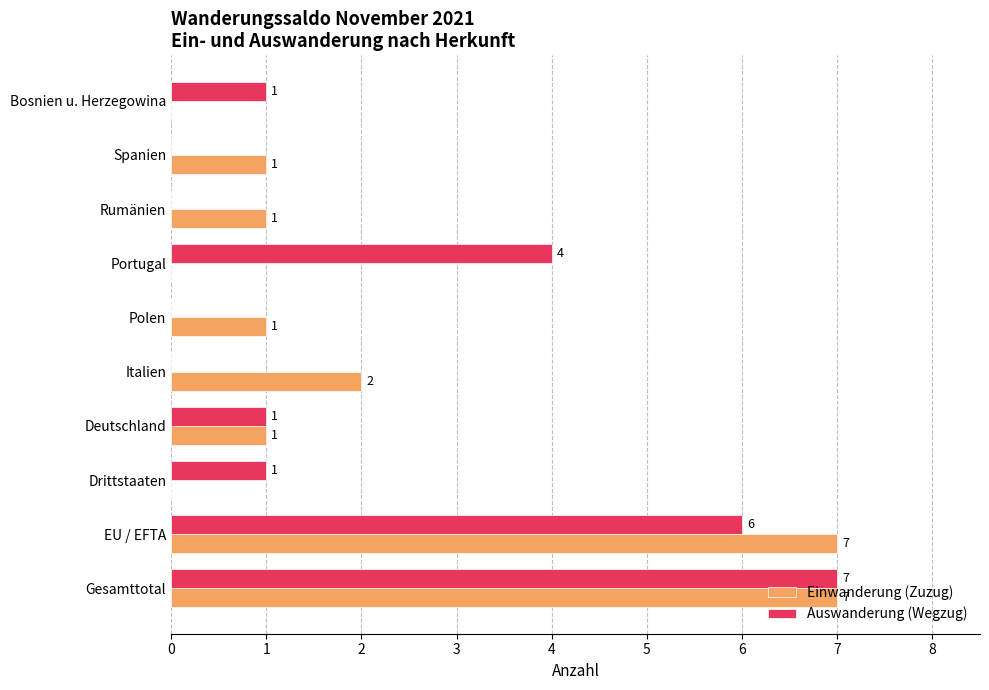

Is it true that Auswanderung (Wegzug) equals 0 at Italien?

True